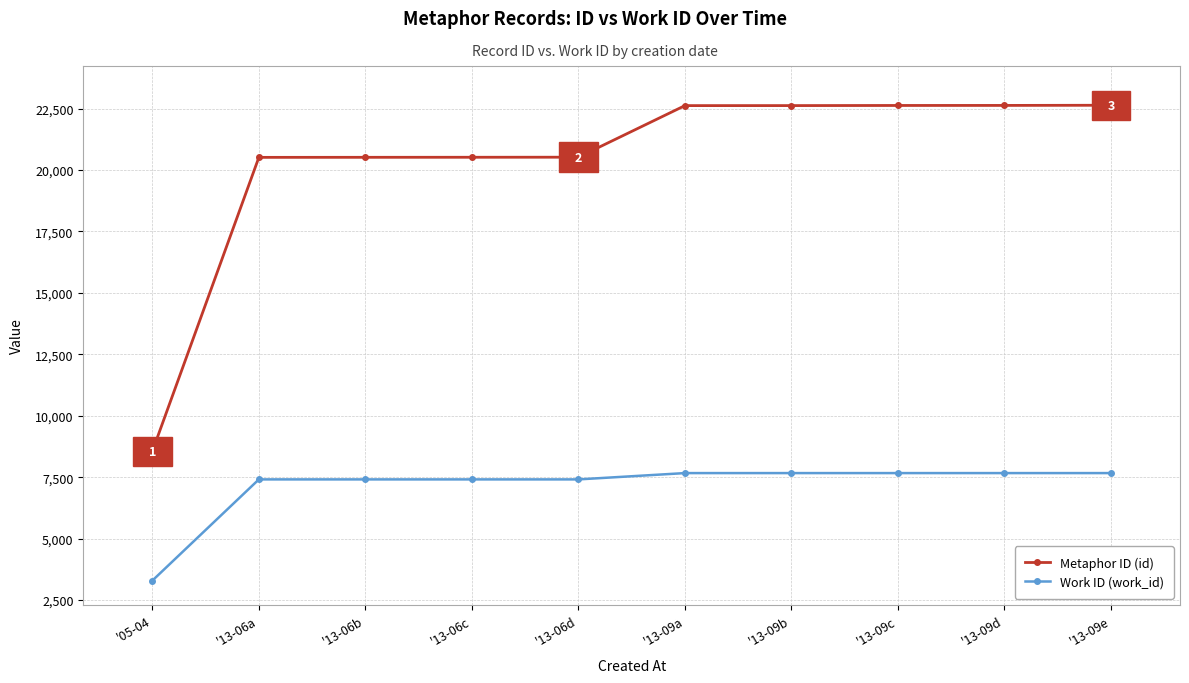

Is it true that Work ID (work_id) equals 7665 at '13-09e?

True